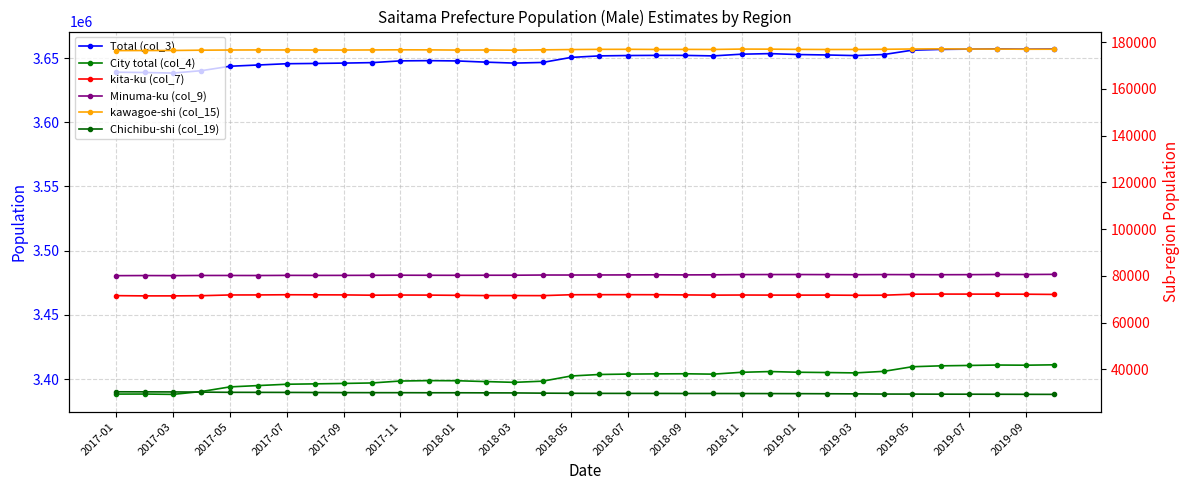

What is the lowest value of the Chichibu-shi (col_19) series?

29341